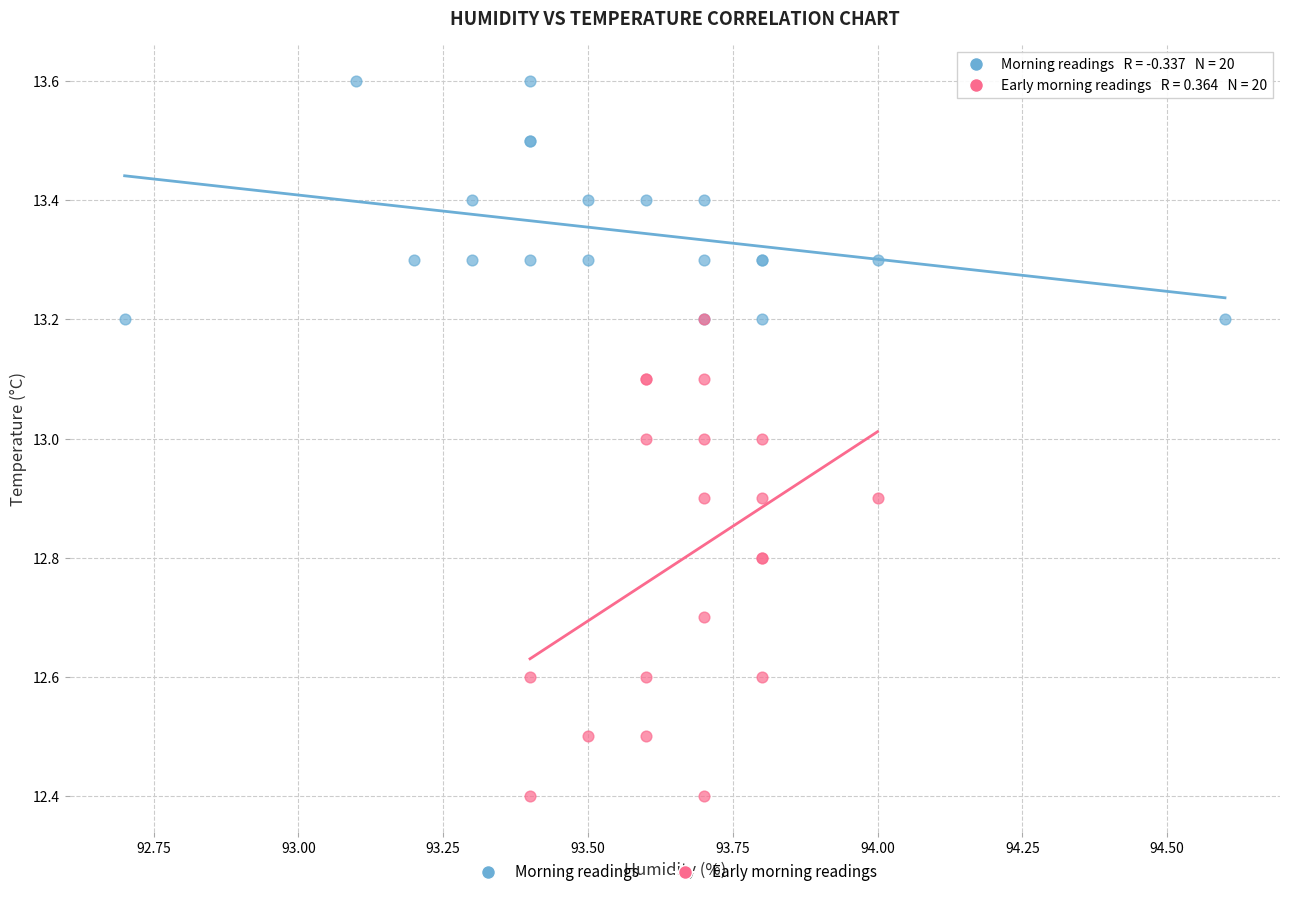

Which series has the largest Y range (max minus min)?

Early morning readings